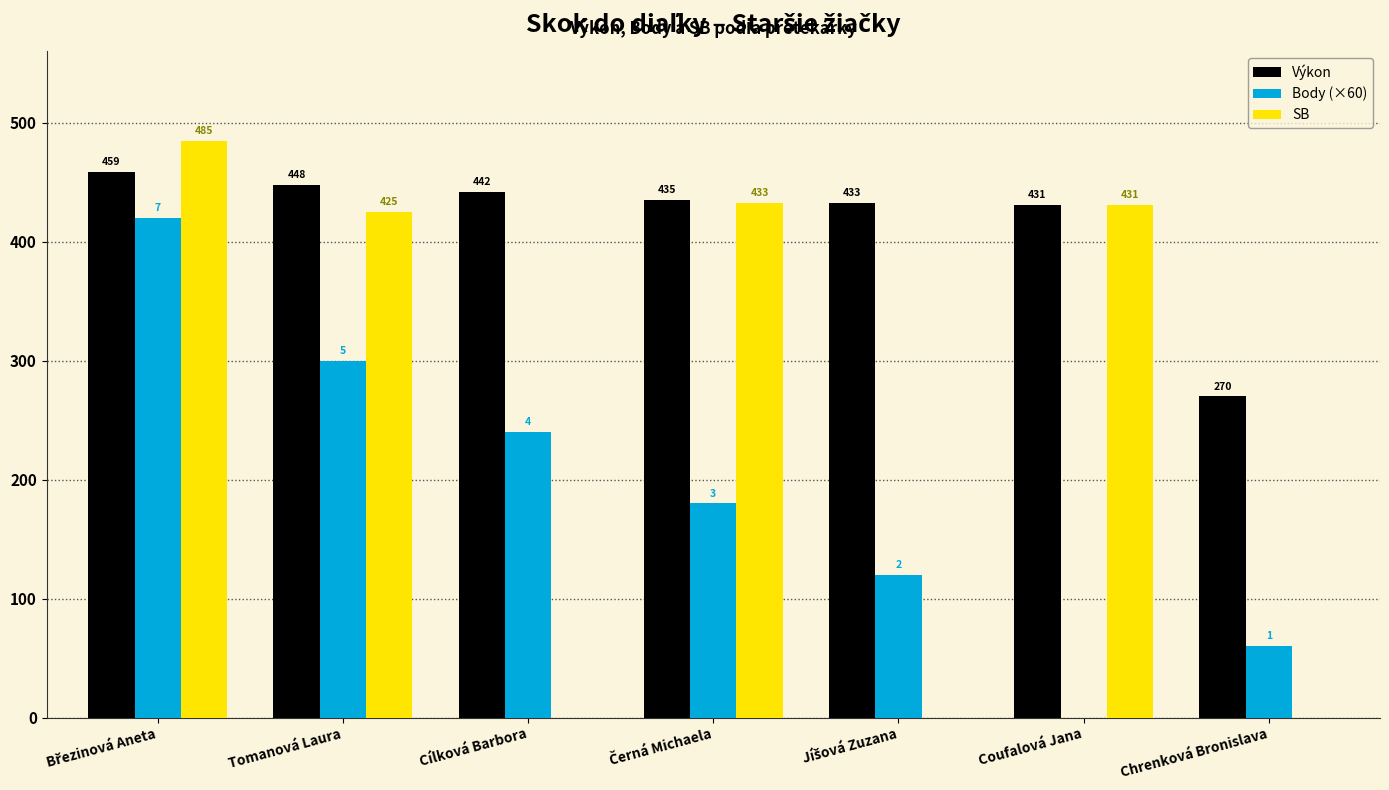

Reading left to right, extract all data points from this chart.

Výkon: 459	448	442	435	433	431	270
Body (×60): 420	300	240	180	120	0	60
SB: 485	425	0	433	0	431	0